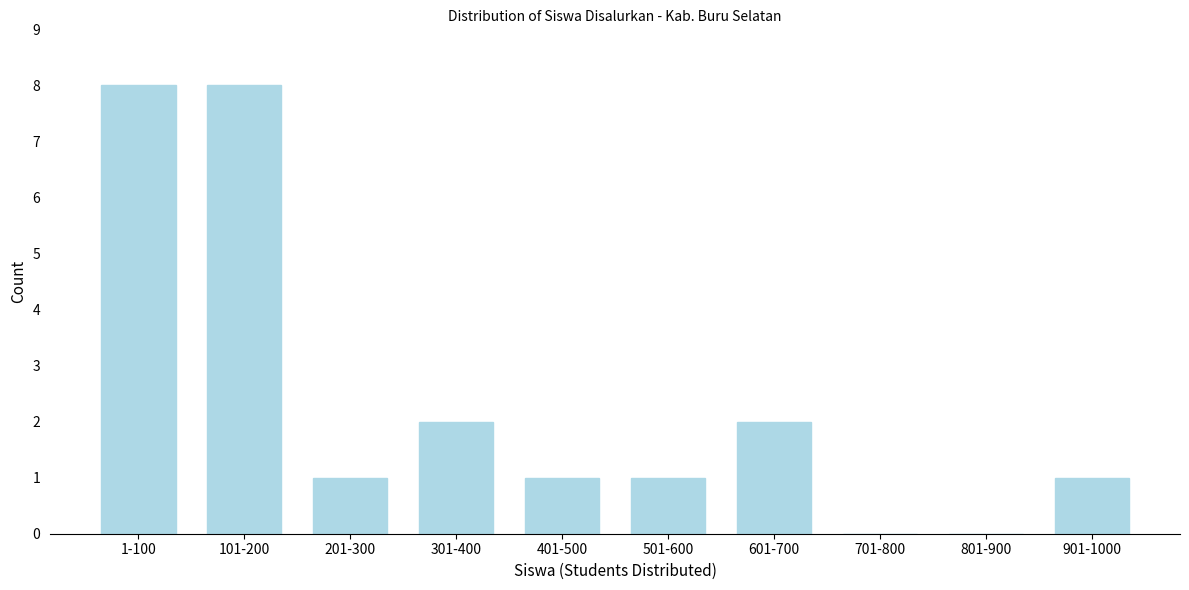

Reading right to left, extract all data points from this chart.

901-1000=1	801-900=0	701-800=0	601-700=2	501-600=1	401-500=1	301-400=2	201-300=1	101-200=8	1-100=8